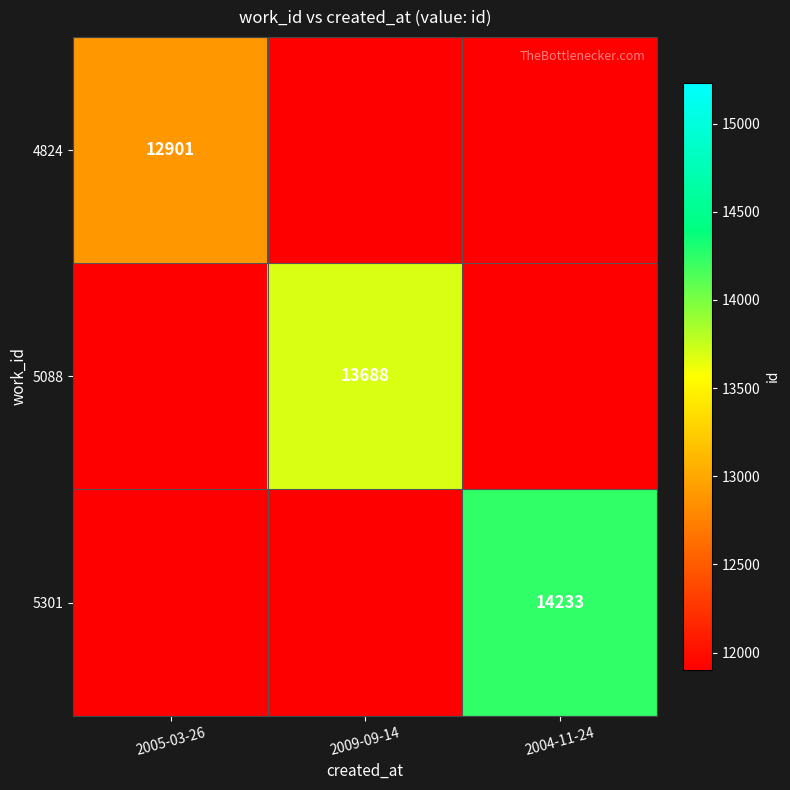

The value of 4824 at 2005-03-26 is 12901. True or false?

True